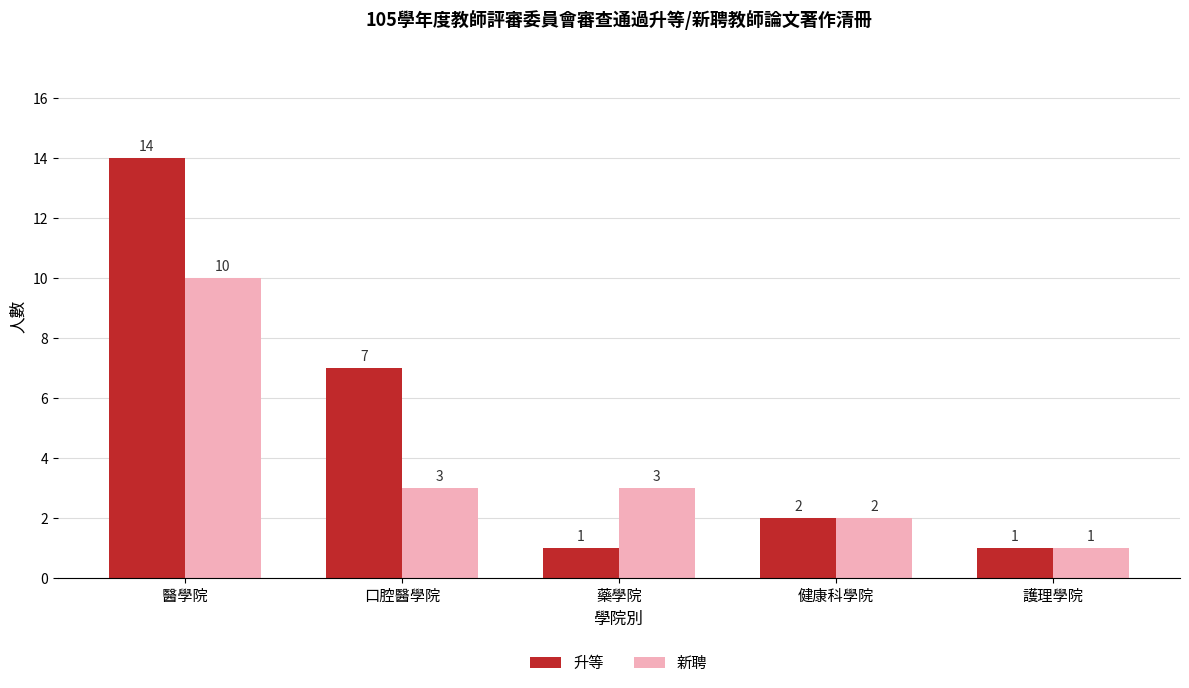

Is the value of 升等 at 健康科學院 greater than the value of 新聘 at 藥學院?

No